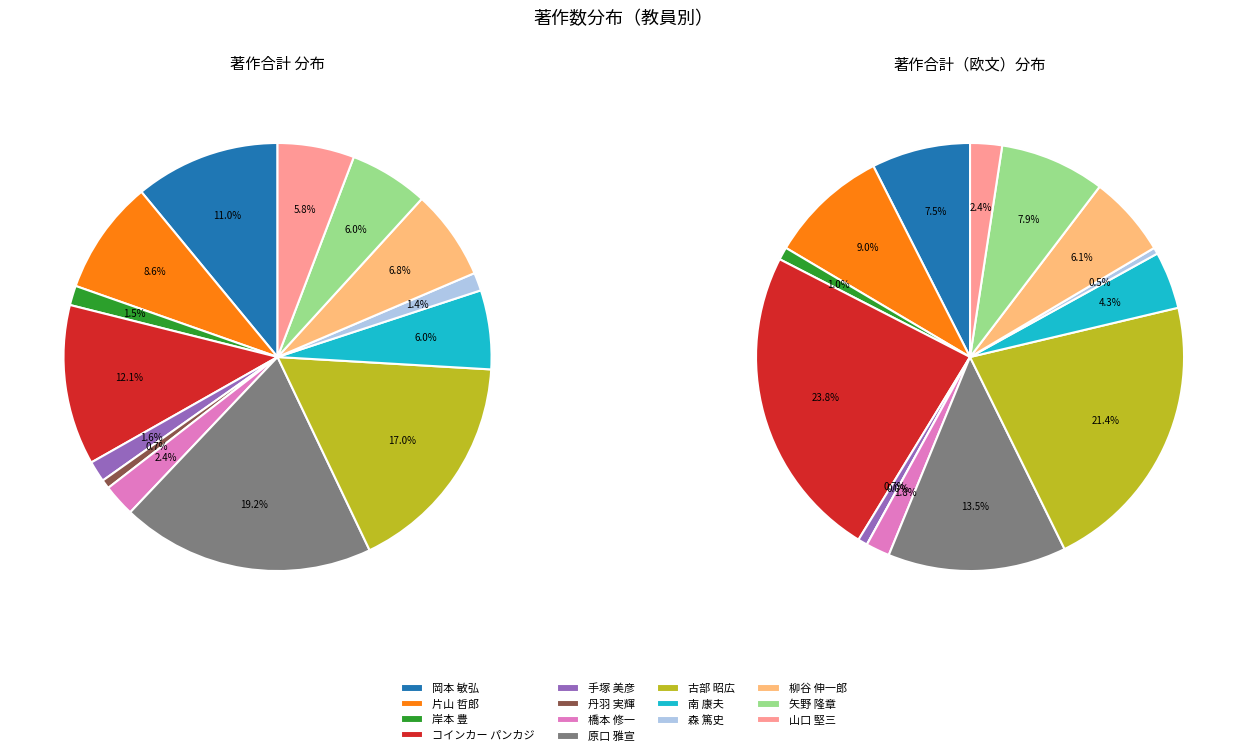

Which slice is the largest?

原口 雅宣